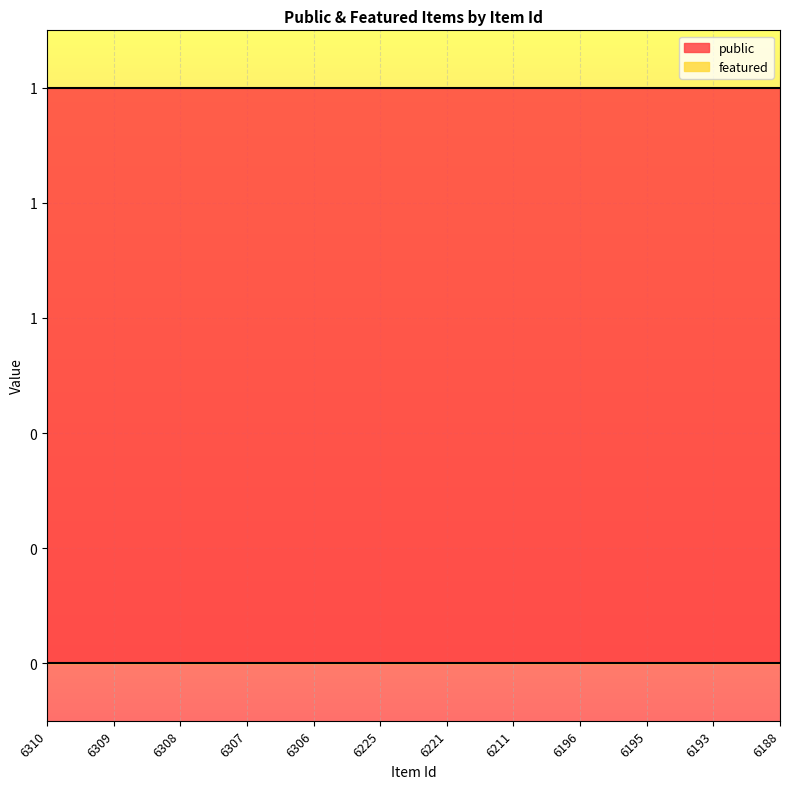

Which series has the largest range (max minus min)?

public